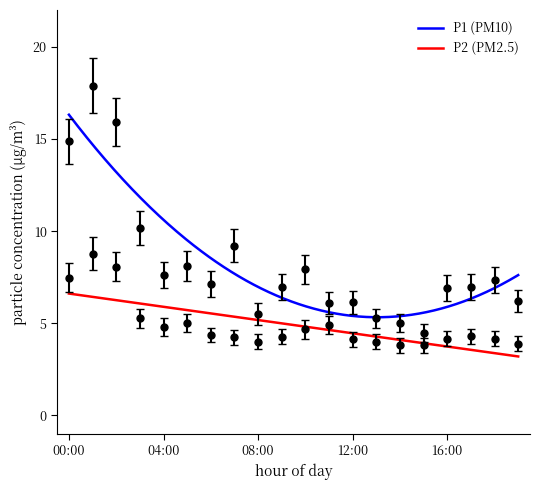

True or false: P2 and P1 intersect in this chart.

False